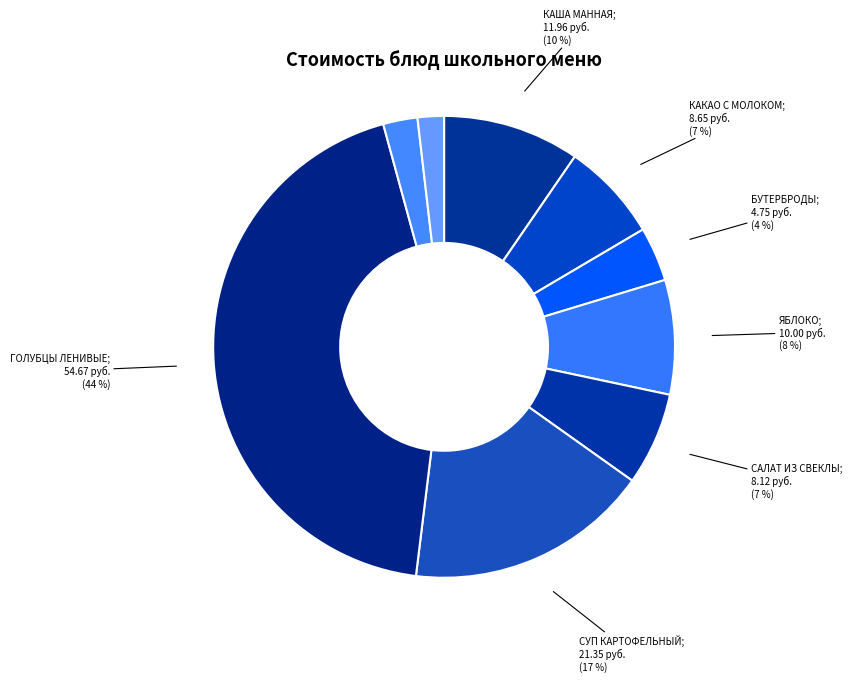

How many segments does this pie chart have?

9